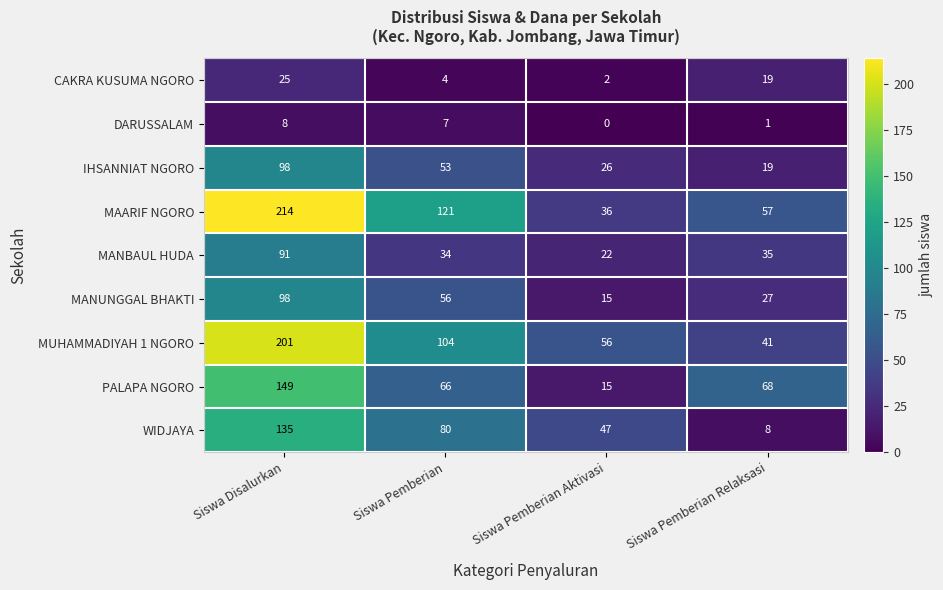

List the labels in order of PALAPA NGORO value, largest first.

Siswa Disalurkan, Siswa Pemberian Relaksasi, Siswa Pemberian, Siswa Pemberian Aktivasi